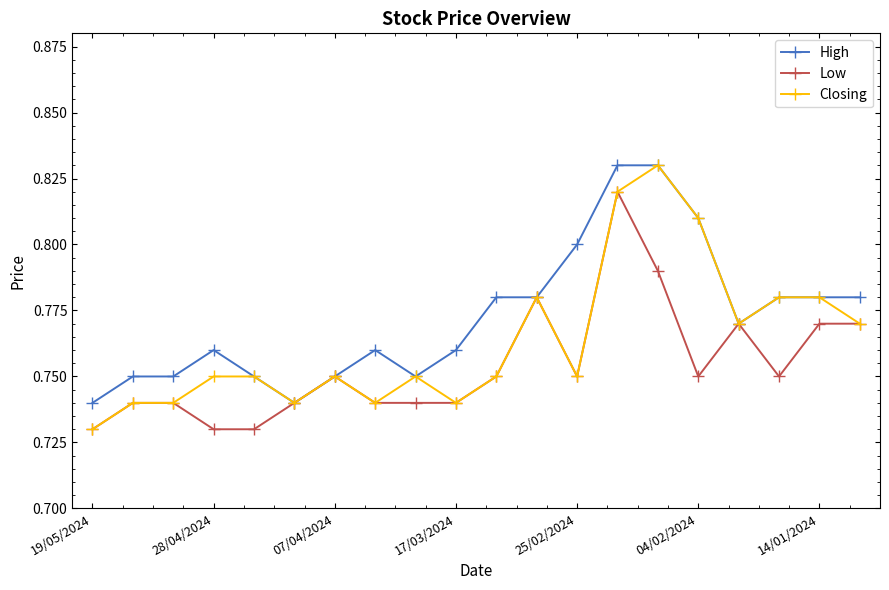

At how many categories does at least one series exceed 0?

20